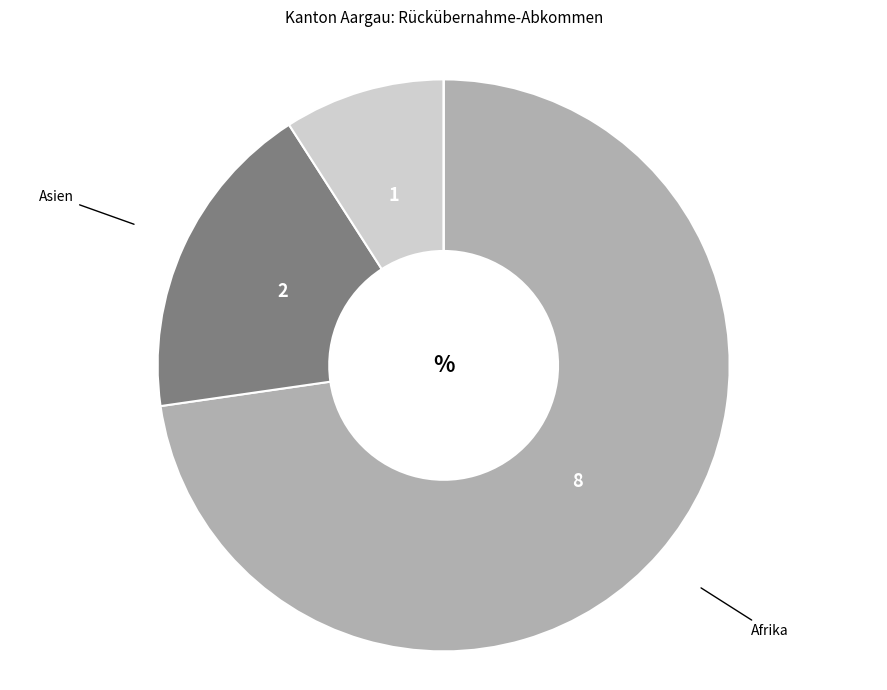

Do Asien and Europa together represent more than half of the pie?

No